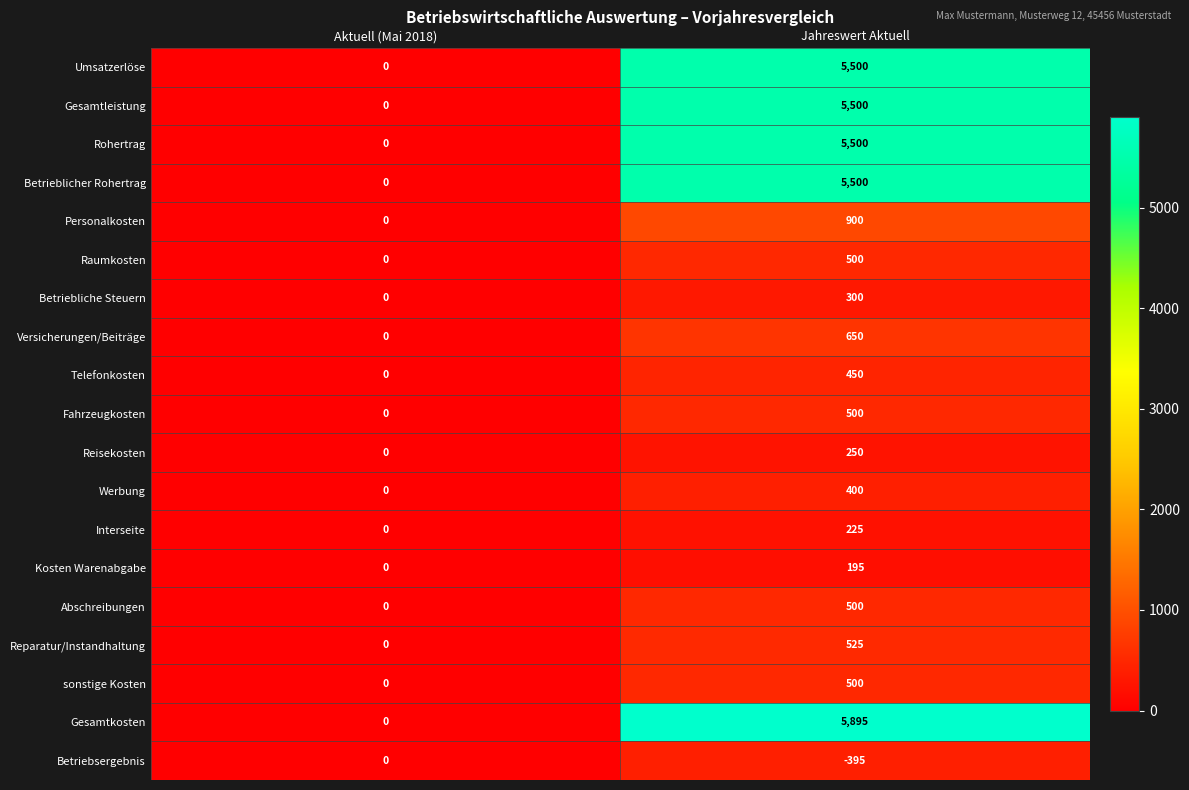

What is the sum of all Interseite values?

225